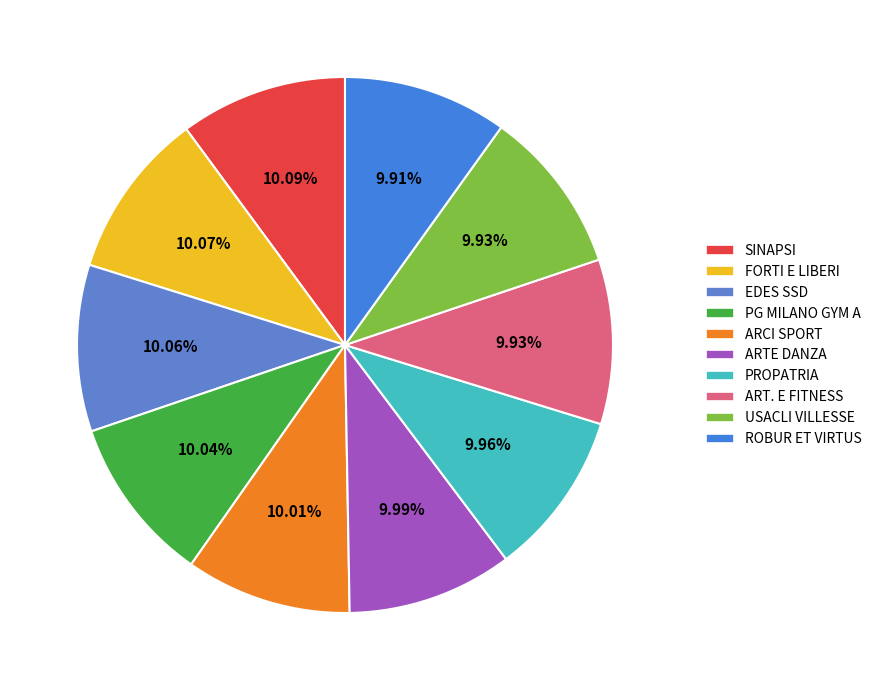

Which category has the smallest portion of the pie?

A.S.D. GINNASTICA ROBUR ET VIRTUS